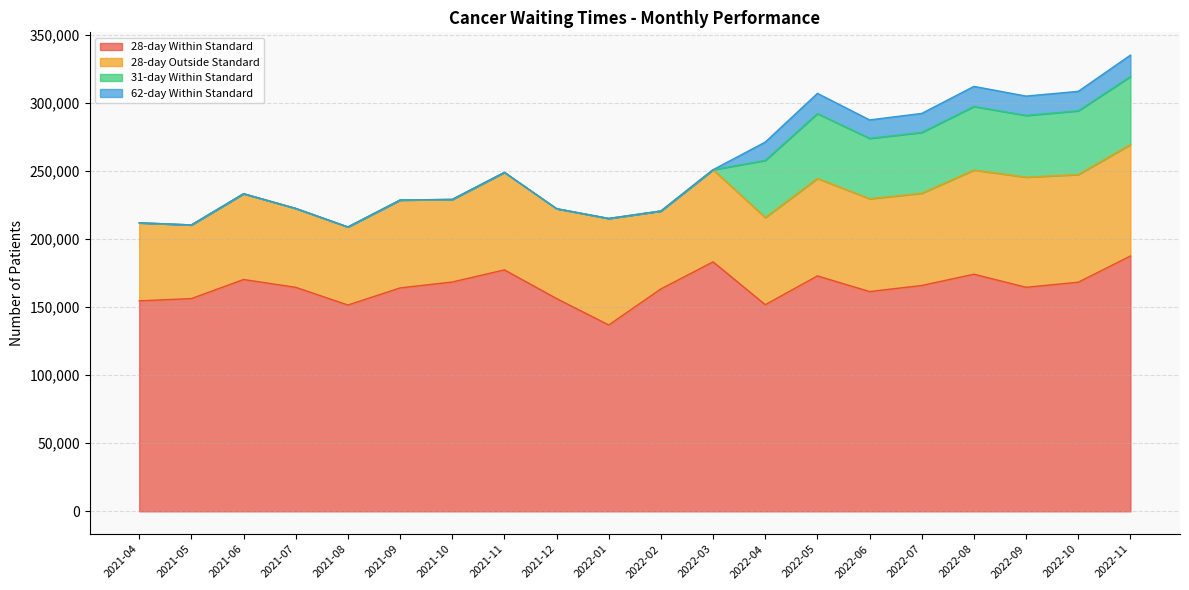

Between 2021-10 and 2022-11, which is larger?

2022-11